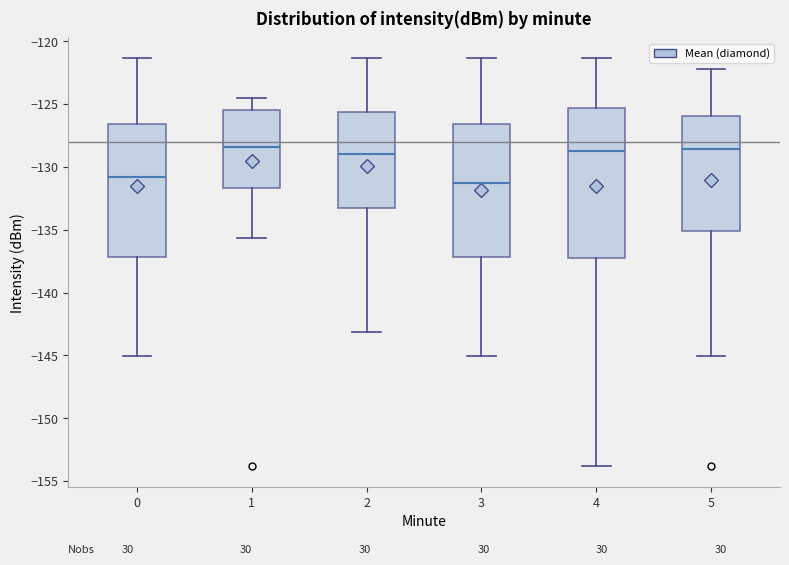

Reading left to right, read every box against the y-axis: the position of its median line, the range the box covers, and the ends of its whiskers. The values are not printed on the chart, so give them approximately, as read against the axis.

0: median -131.0, box -137.0 to -126.5, whiskers -145.0 to -121.5
1: median -128.5, box -131.5 to -125.5, whiskers -135.5 to -124.5
2: median -129.0, box -133.5 to -125.5, whiskers -143.0 to -121.5
3: median -131.5, box -137.0 to -126.5, whiskers -145.0 to -121.5
4: median -129.0, box -137.0 to -125.5, whiskers -154.0 to -121.5
5: median -128.5, box -135.0 to -126.0, whiskers -145.0 to -122.0